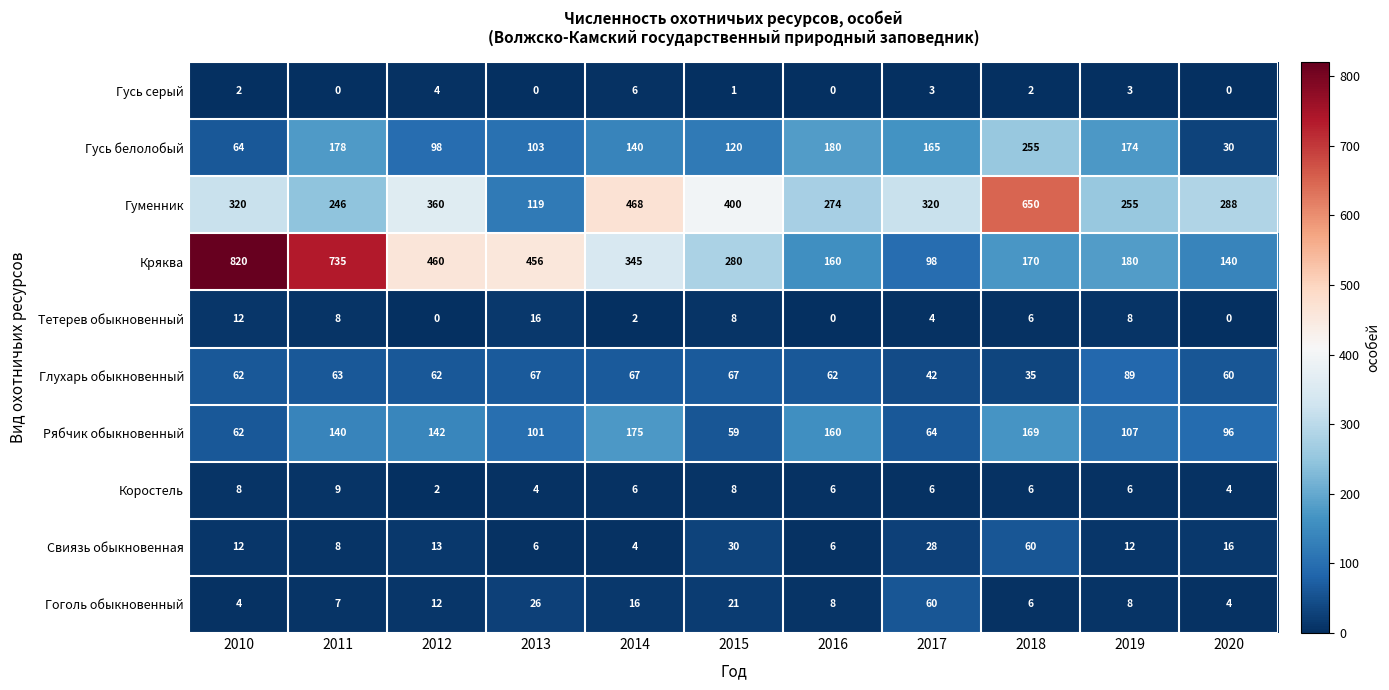

The Гусь серый series shows 1 at 2012. True or false?

False